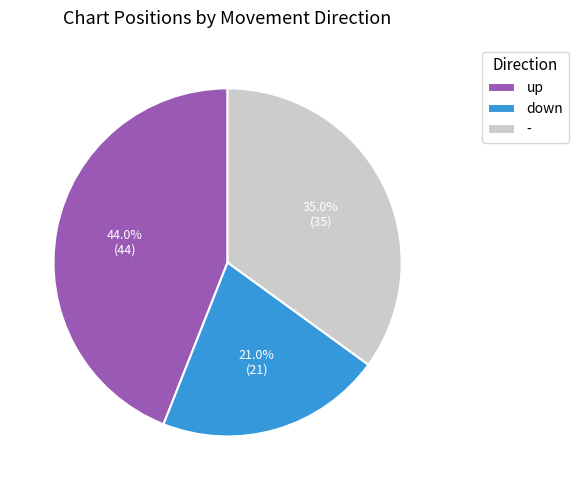

What is the smallest slice in the pie chart?

down